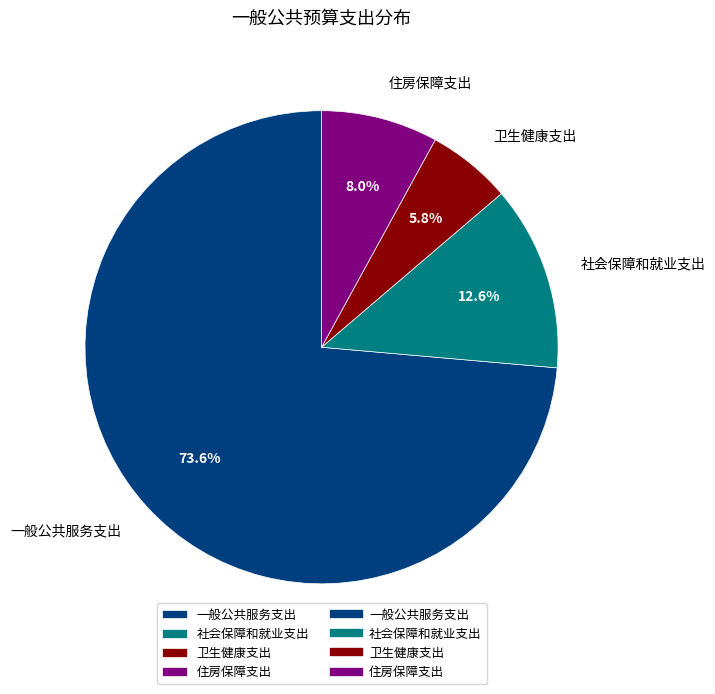

To the nearest percent, what is the combined percentage of 住房保障支出 and 社会保障和就业支出?

21%